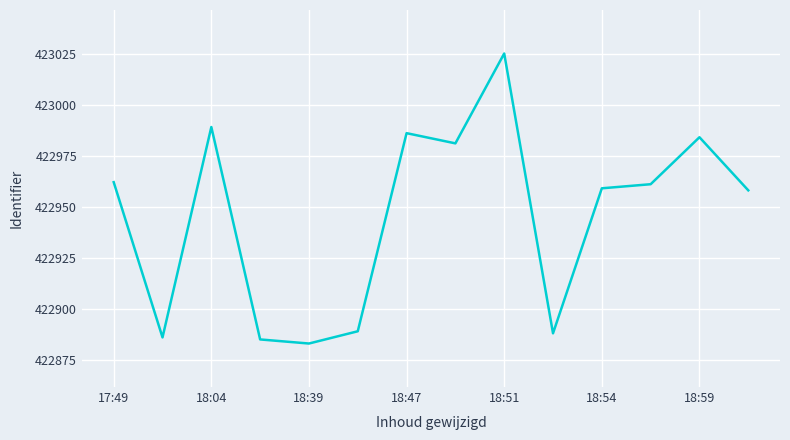

What is the sum of all values?

5921236